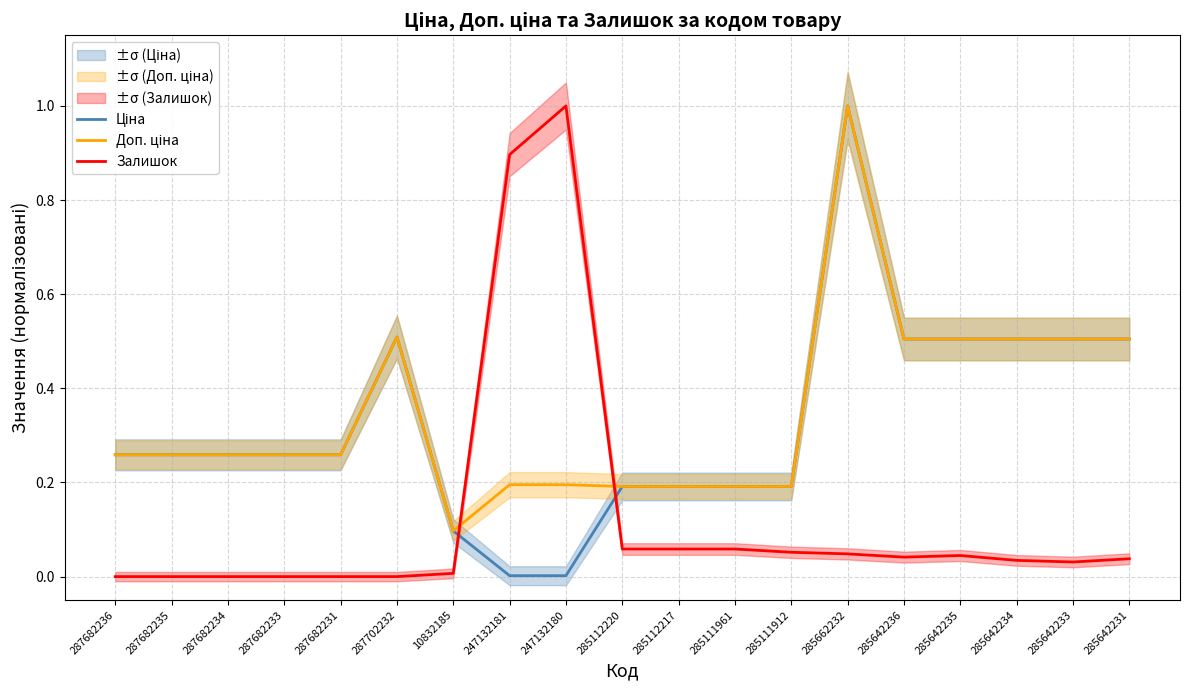

What is the sum of all Доп. ціна values?

6.6